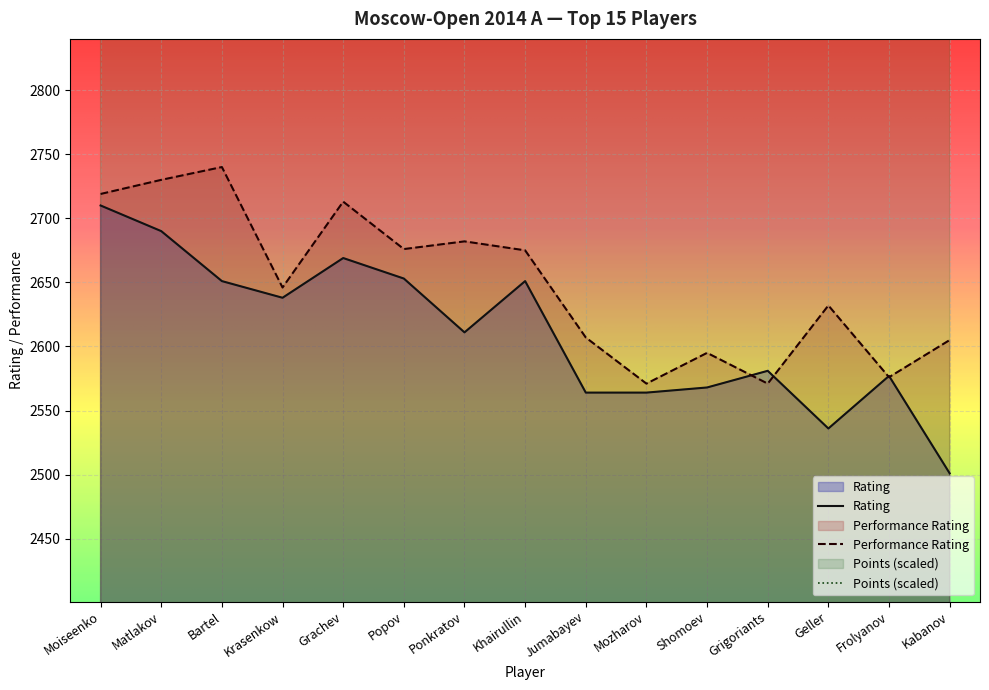

List the labels in order of Rating value, largest first.

Moiseenko, Matlakov, Grachev, Popov, Bartel, Khairullin, Krasenkow, Ponkratov, Grigoriants, Frolyanov, Shomoev, Jumabayev, Mozharov, Geller, Kabanov